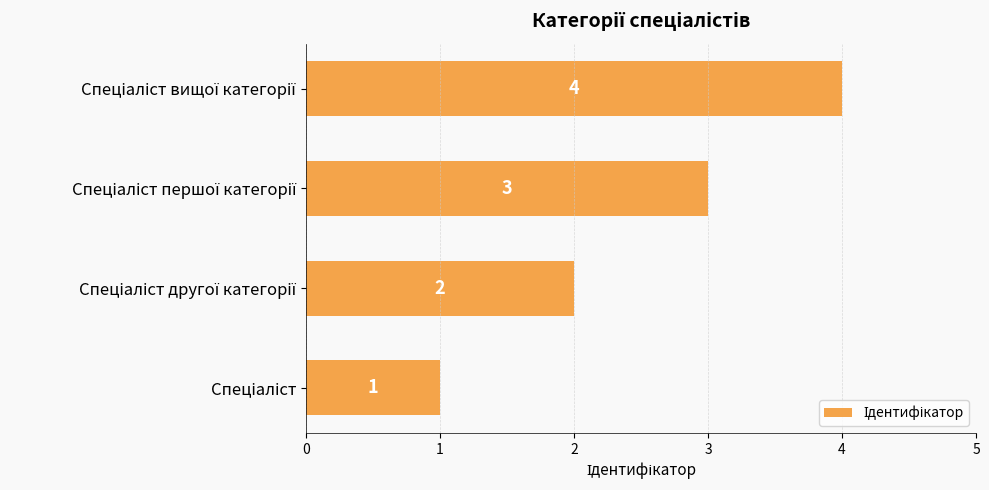

What is the difference between the maximum and minimum values?

3